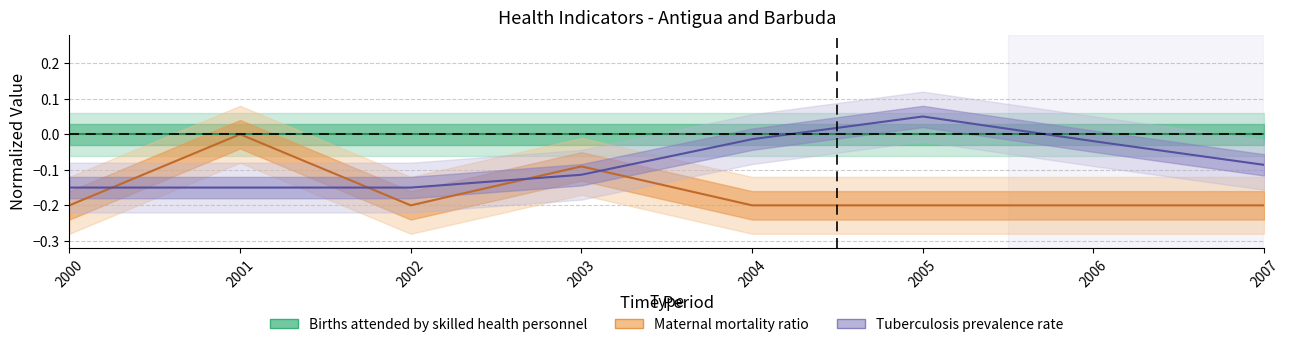

Between which two adjacent categories do Births attended by skilled health personnel and Tuberculosis prevalence rate first intersect?

2004 and 2005